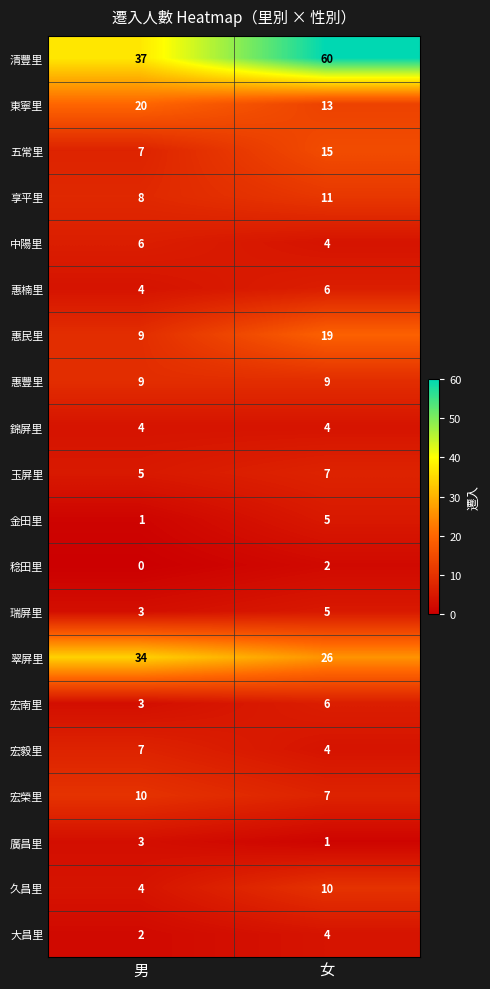

Which category has the highest value across all series?

女